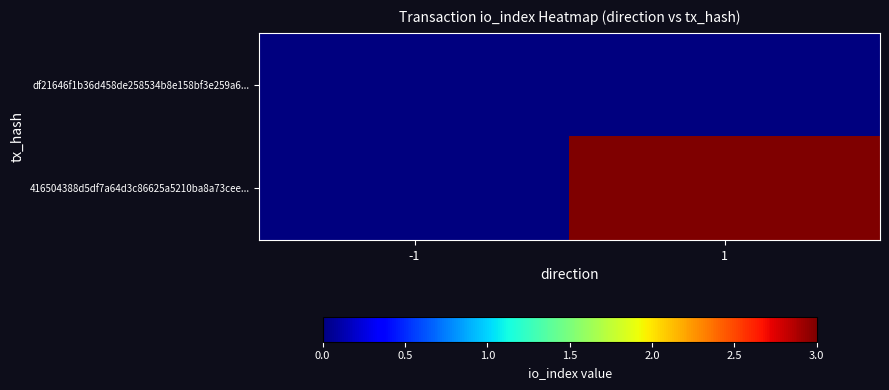

At how many categories does at least one series exceed 2?

1